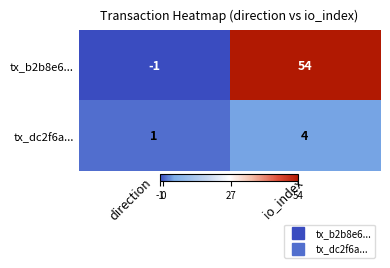

Where is tx_dc2f6a... nearest to the value 2?

direction